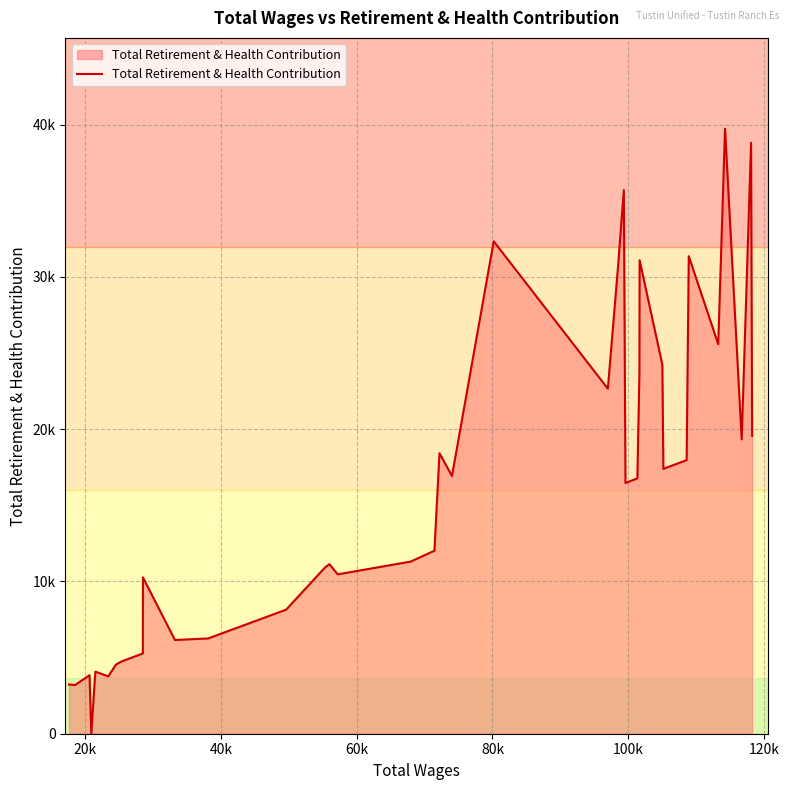

What is the average value?

15630